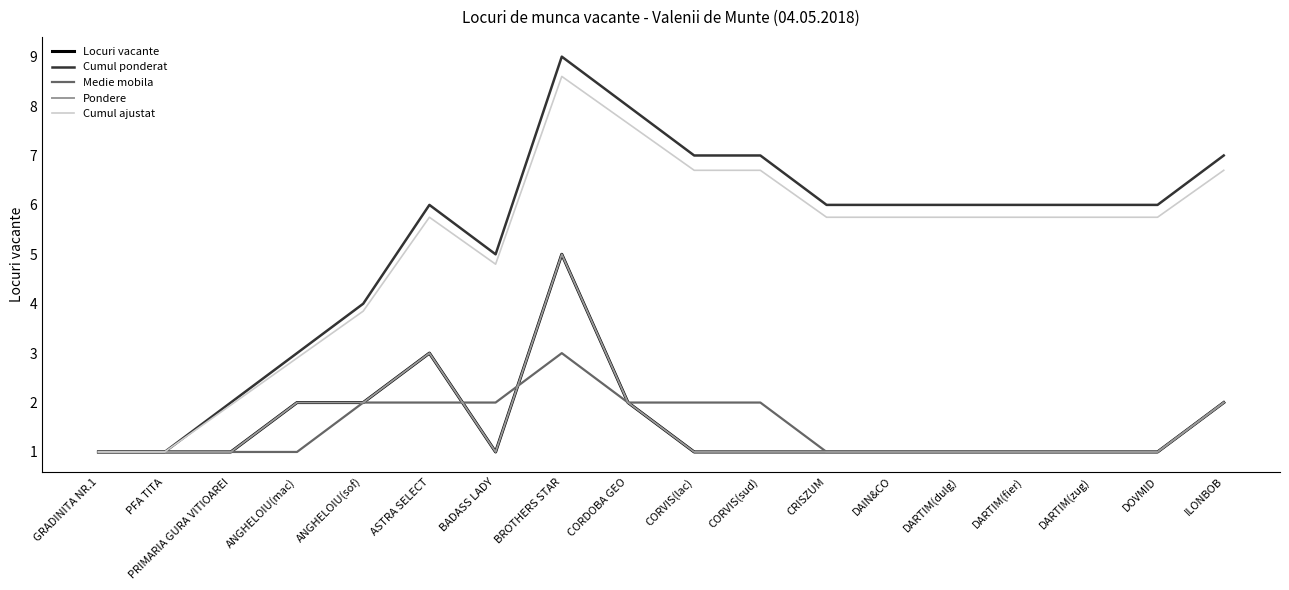

What is the sum of all Medie mobila values?

27.0